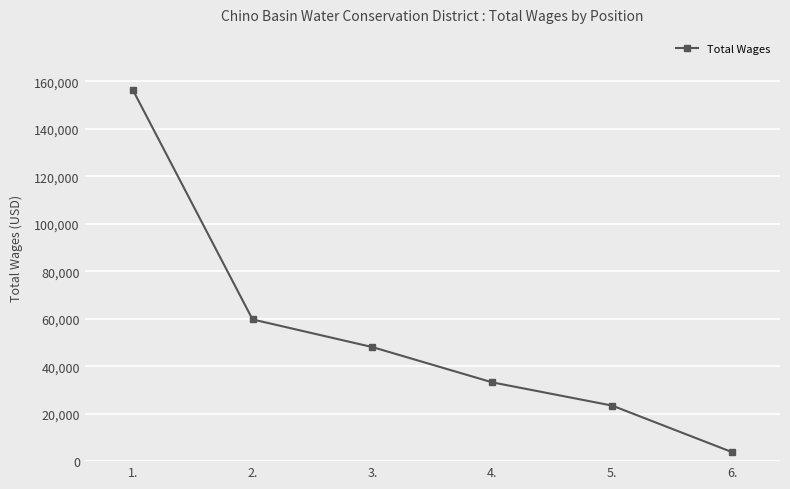

What is the difference between the values at 1. and 5.?

133101